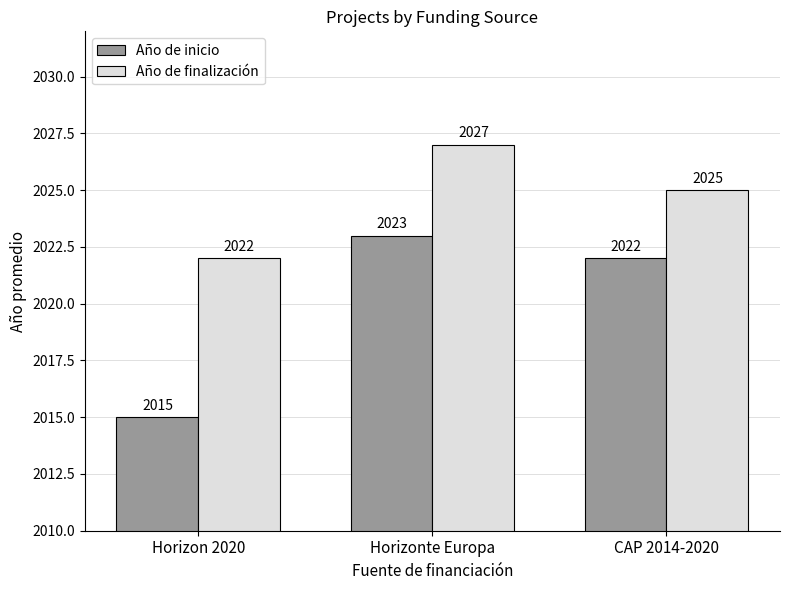

How many data points does each series have?

3